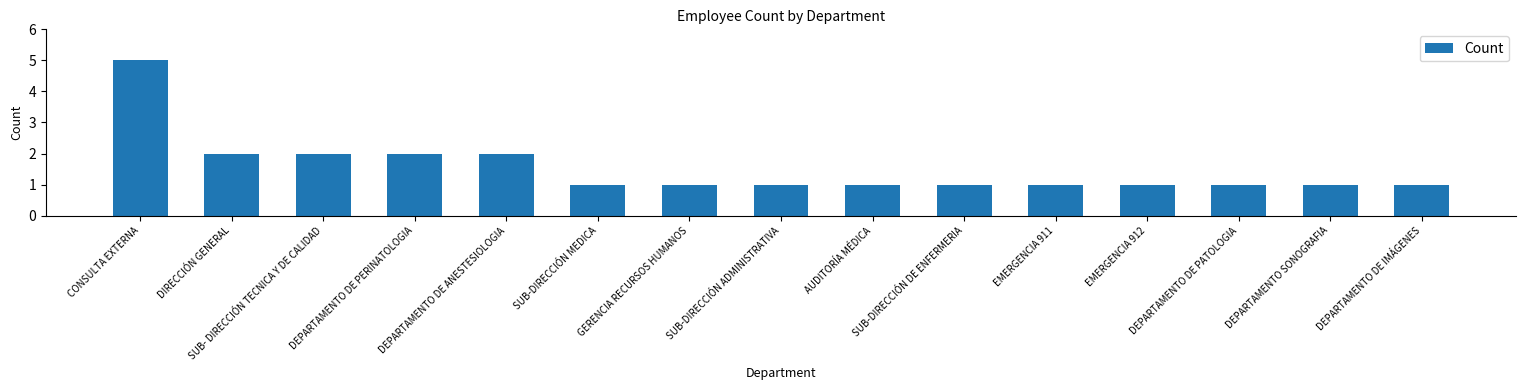

Reading left to right, what are all the values shown in this chart?

5	2	2	2	2	1	1	1	1	1	1	1	1	1	1